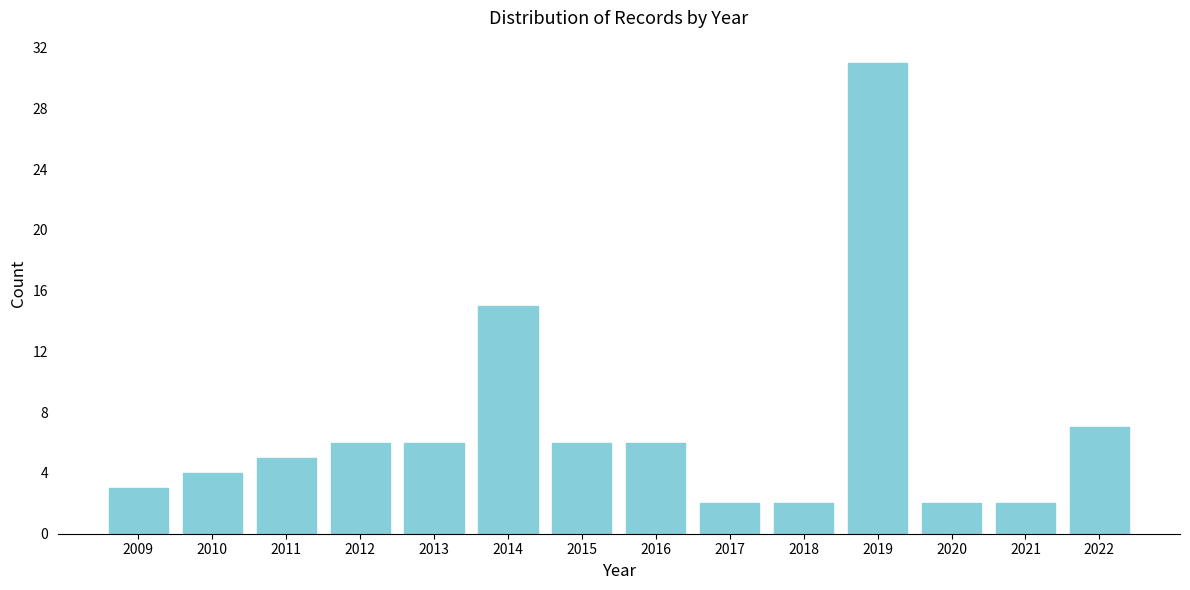

Reading left to right, list all the values displayed in this chart.

2009=3	2010=4	2011=5	2012=6	2013=6	2014=15	2015=6	2016=6	2017=2	2018=2	2019=31	2020=2	2021=2	2022=7